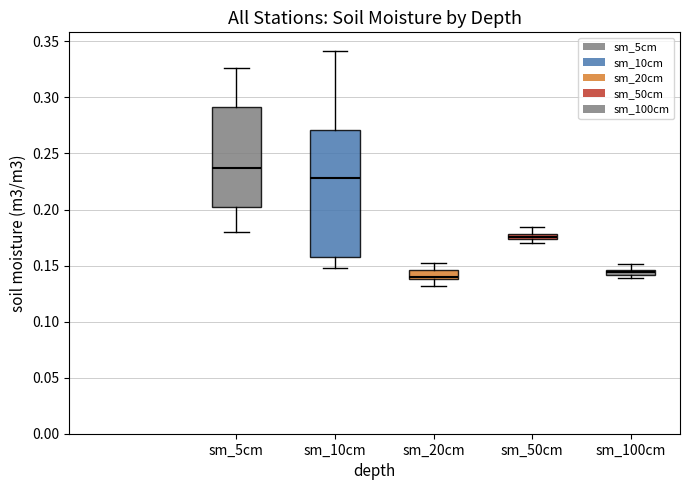

Which box has the highest median line?

sm_5cm